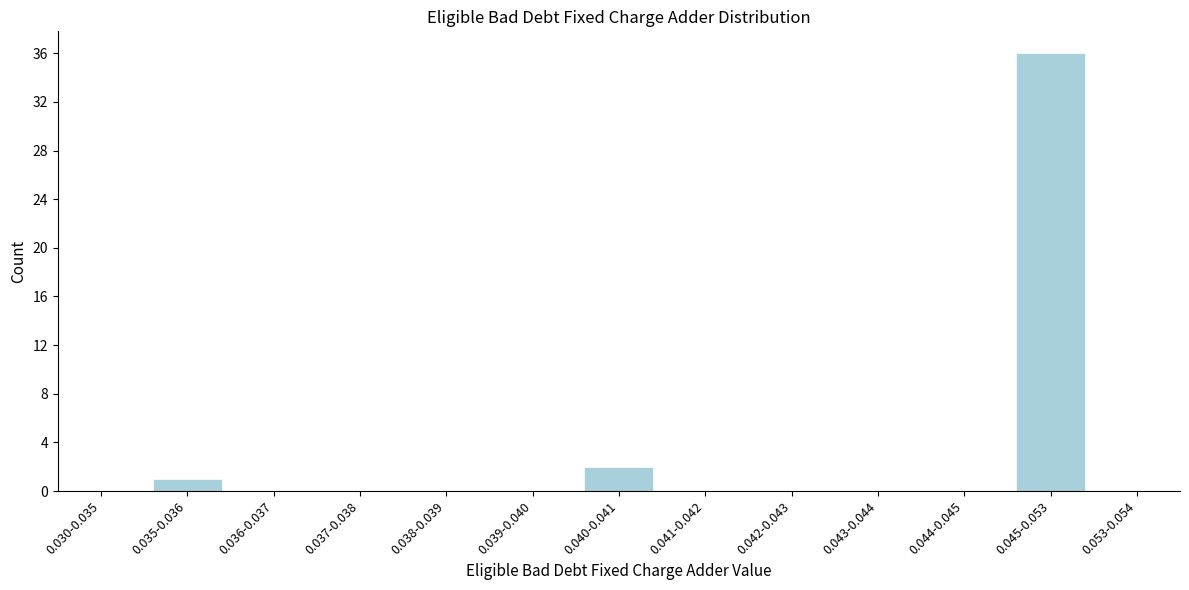

Reading right to left, extract all data points from this chart.

0.053-0.054=0	0.045-0.053=36	0.044-0.045=0	0.043-0.044=0	0.042-0.043=0	0.041-0.042=0	0.040-0.041=2	0.039-0.040=0	0.038-0.039=0	0.037-0.038=0	0.036-0.037=0	0.035-0.036=1	0.030-0.035=0